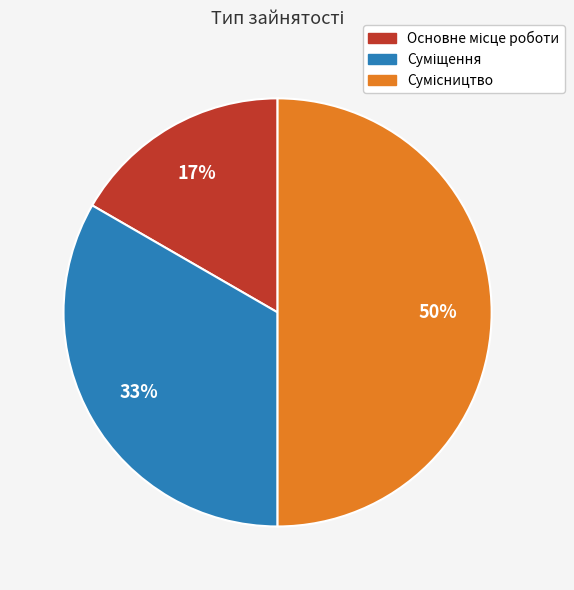

To the nearest percent, what is the average slice percentage?

33%